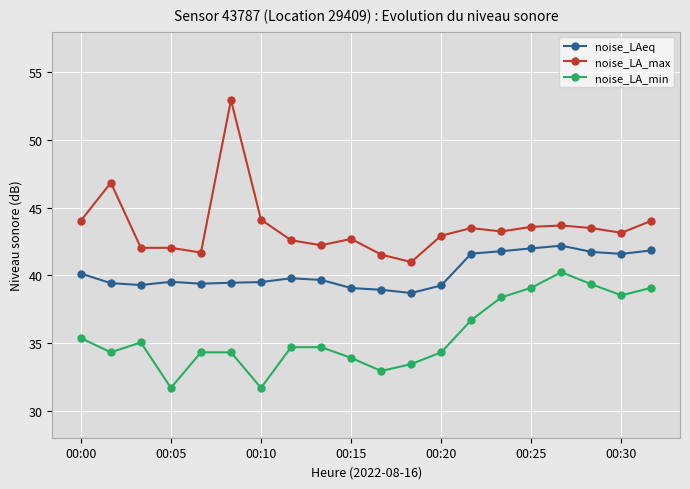

Does the chart have visible grid lines?

Yes